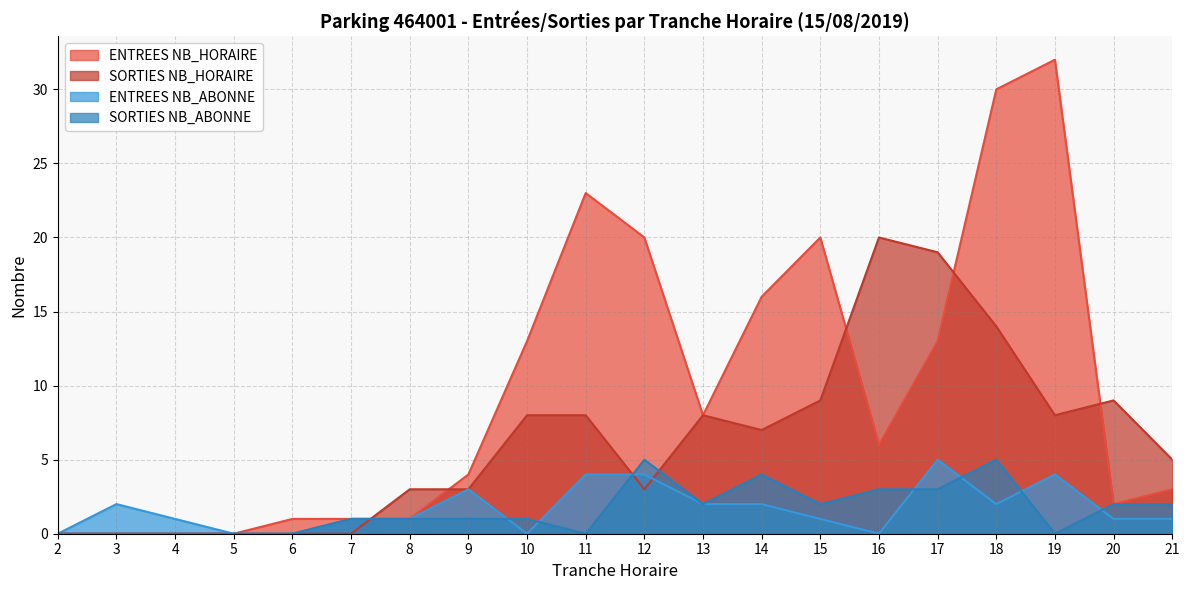

Which series has the largest range (max minus min)?

ENTREES NB_HORAIRE